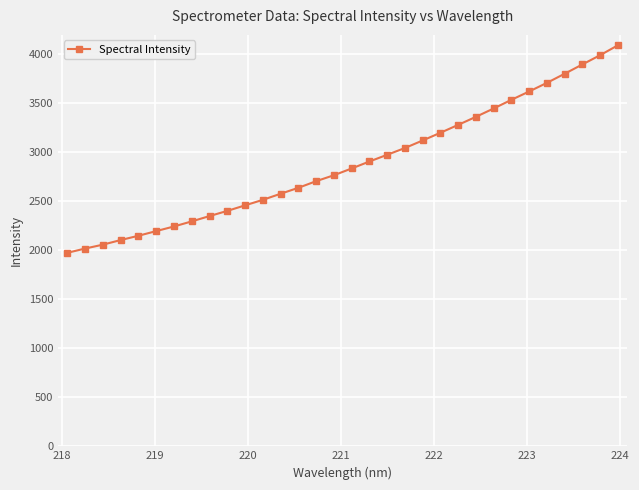

What is the value of the 21st point from the left?

3119.5